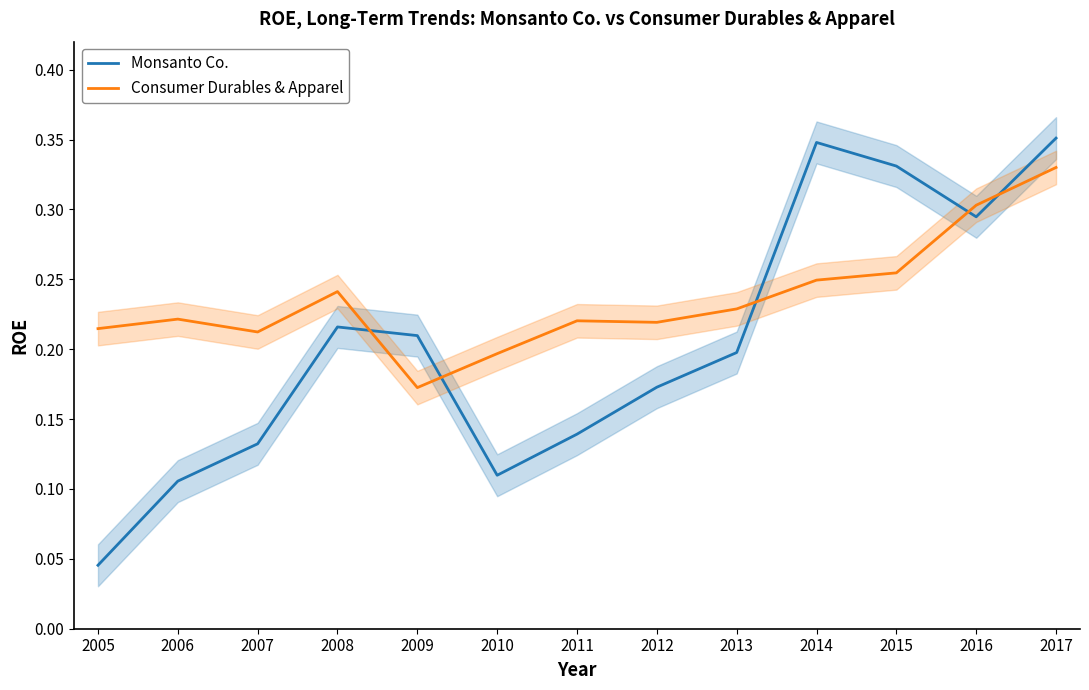

Reading left to right, transcribe all the data shown in this chart.

Monsanto Co.: 2005=0.0	2006=0.1	2007=0.1	2008=0.2	2009=0.2	2010=0.1	2011=0.1	2012=0.2	2013=0.2	2014=0.3	2015=0.3	2016=0.3	2017=0.4
Consumer Durables & Apparel: 2005=0.2	2006=0.2	2007=0.2	2008=0.2	2009=0.2	2010=0.2	2011=0.2	2012=0.2	2013=0.2	2014=0.2	2015=0.3	2016=0.3	2017=0.3